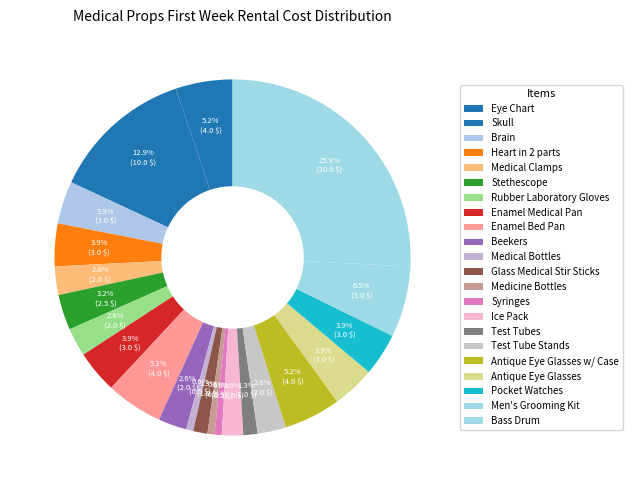

How many slices are in this pie chart?

22